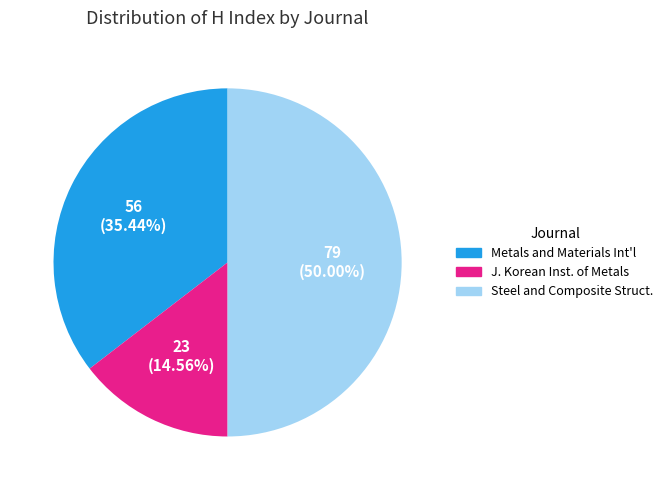

Approximately how many times larger is the value at J. Korean Inst. of Metals compared to Metals and Materials Int'l?

0.4